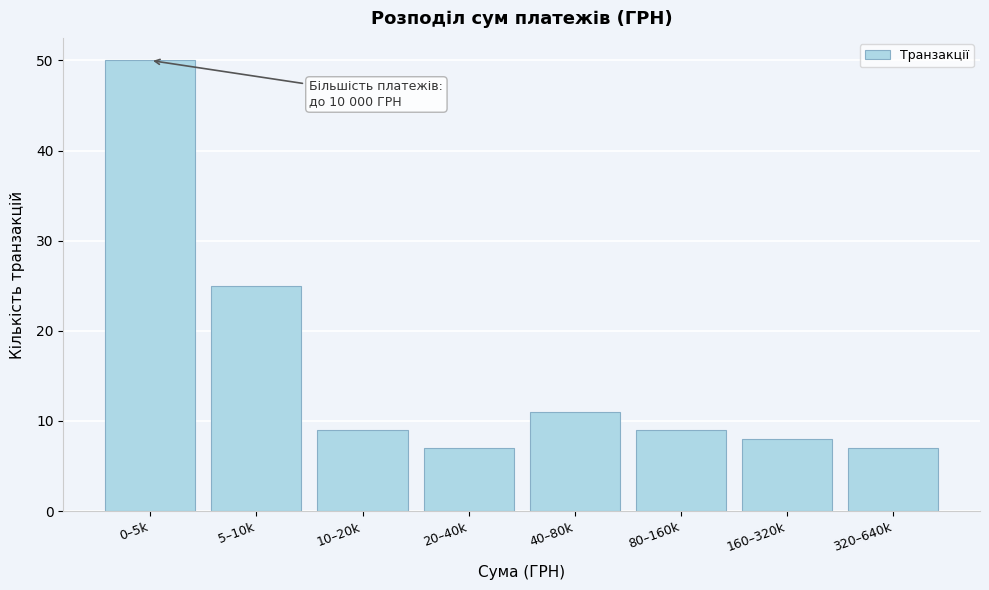

Reading left to right, what are all the values shown in this chart?

0–5k=50	5–10k=25	10–20k=9	20–40k=7	40–80k=11	80–160k=9	160–320k=8	320–640k=7